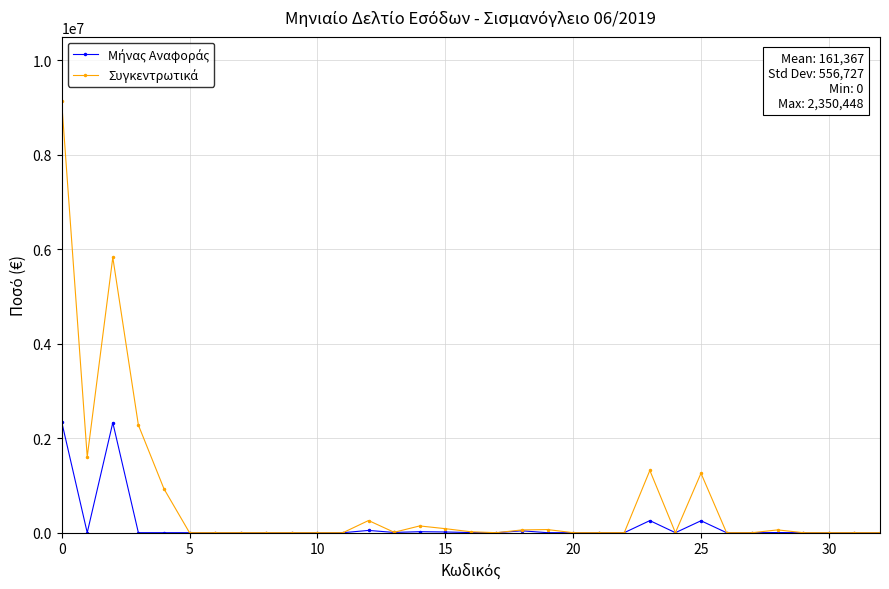

True or false: Μήνας Αναφοράς and Συγκεντρωτικά cross at least once.

False